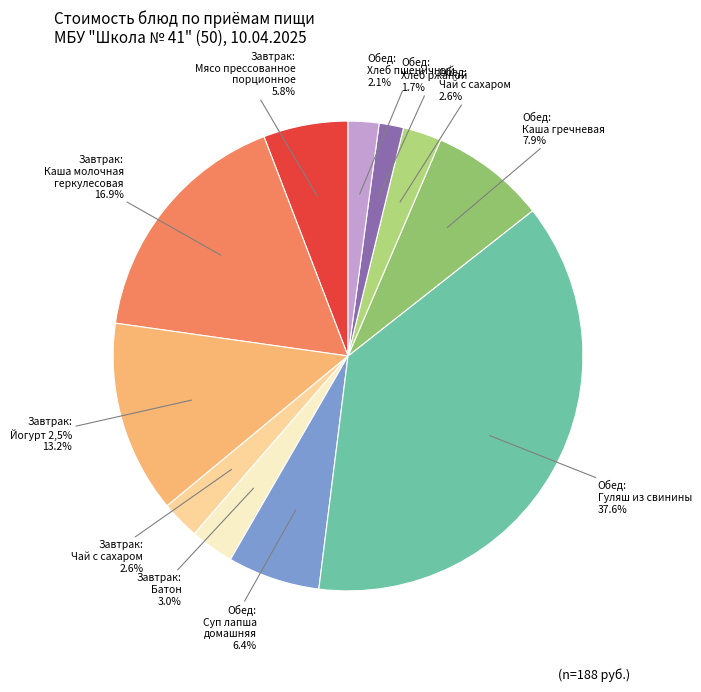

Does Завтрак:
Чай с сахаром represent more than half of the total?

No